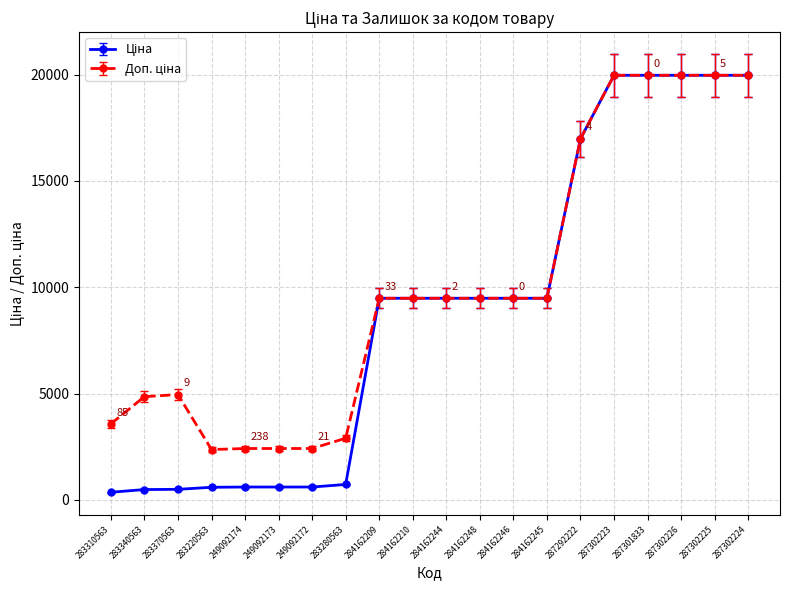

How many lines are shown in the chart?

2